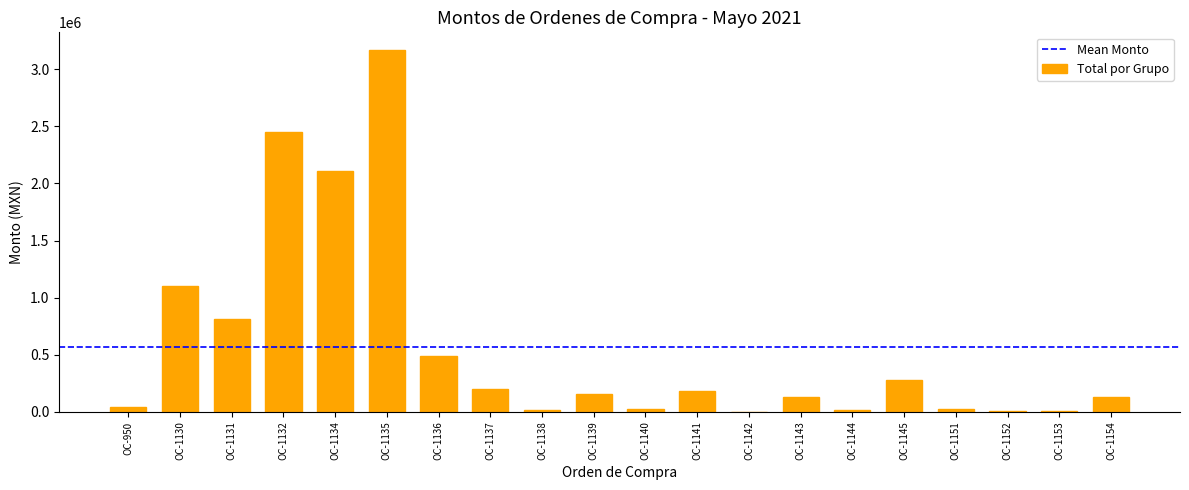

Approximately how many times larger is the value at OC-1142 compared to OC-1144?

0.1